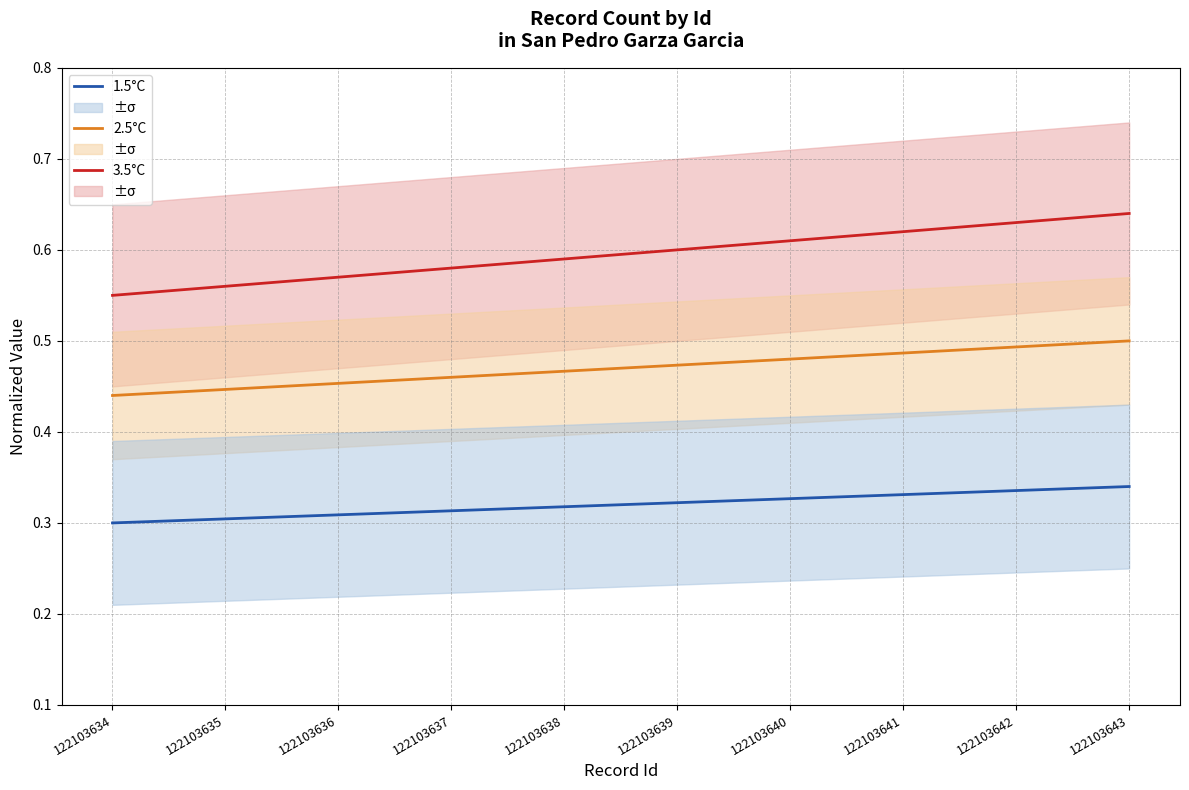

The 3.5°C series shows 0.8 at 122103638. True or false?

False